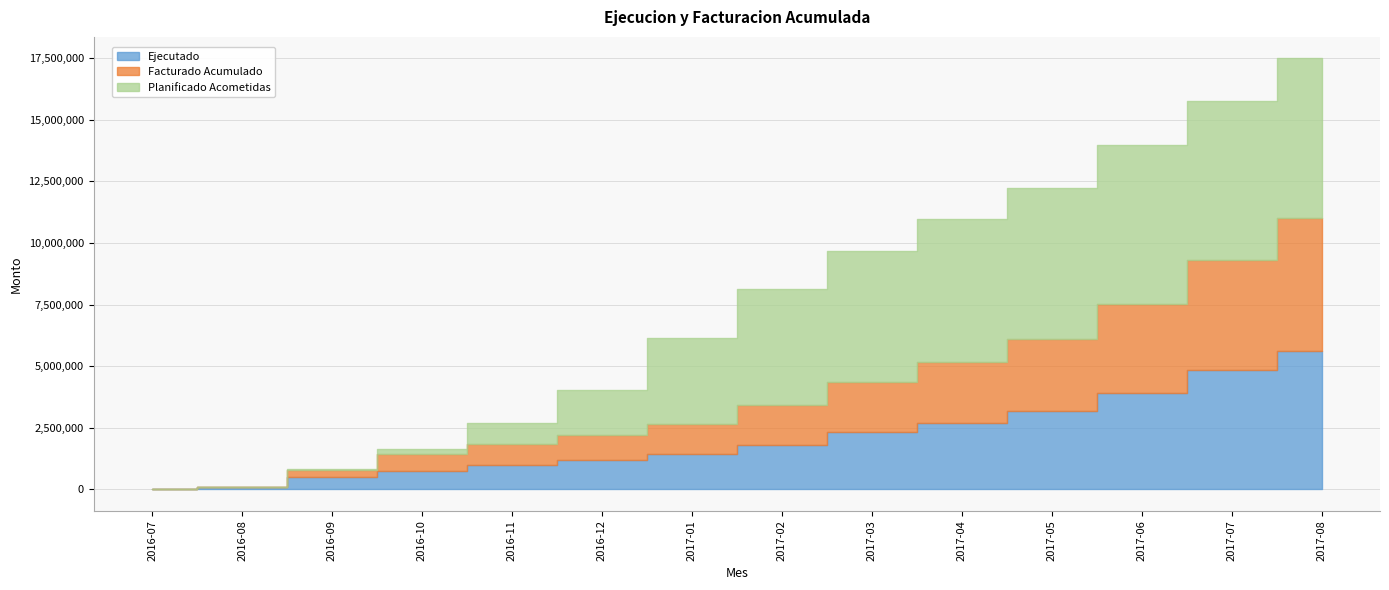

Does the chart display data point markers on the line(s)?

No